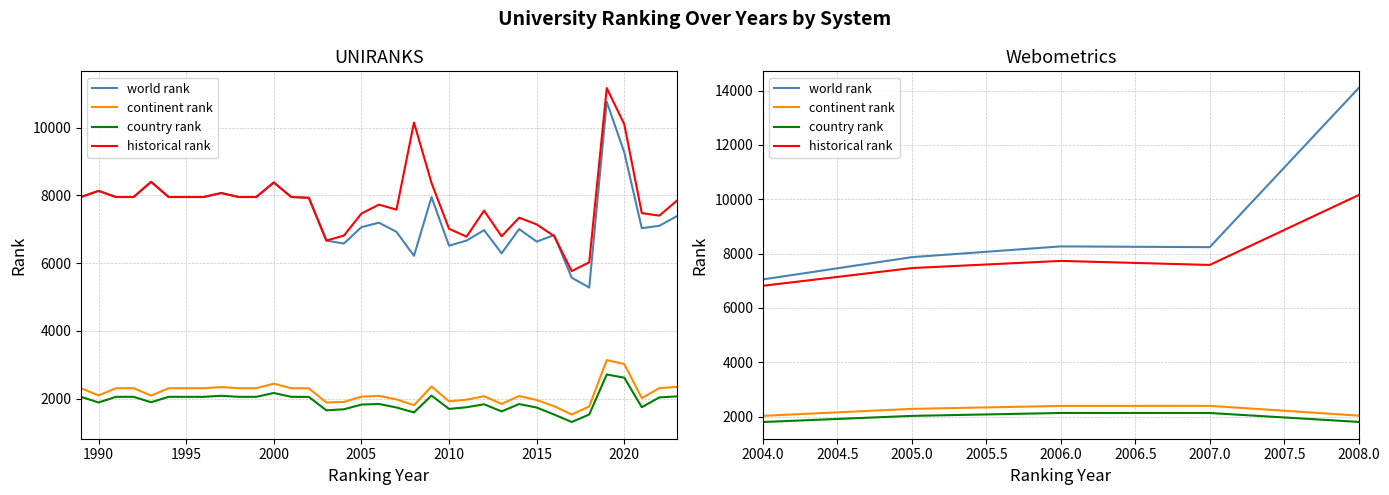

The world rank series shows 9473.5 at 2004.0. True or false?

False